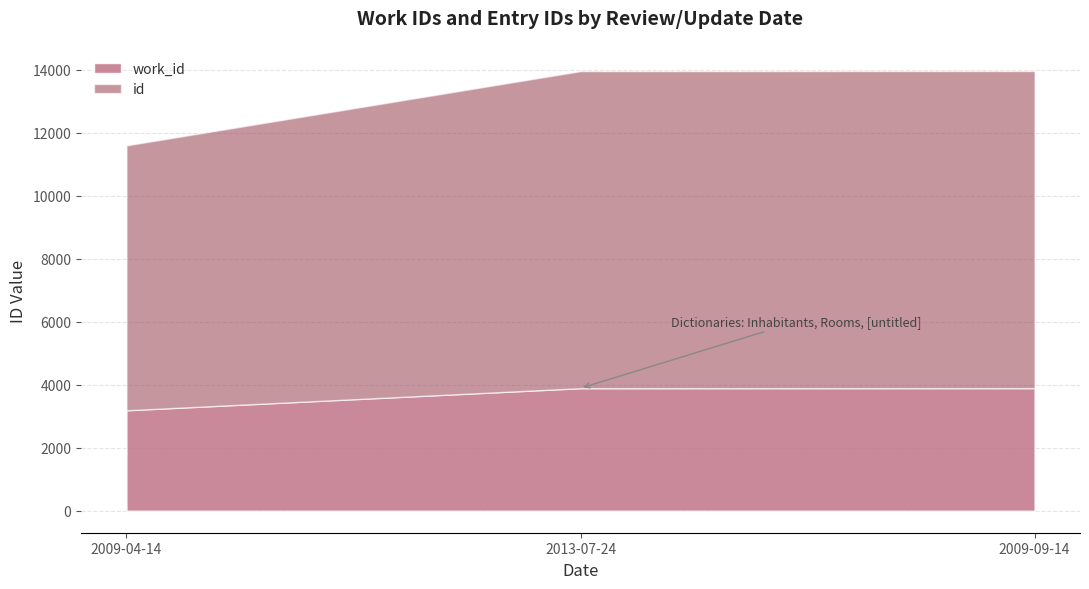

What is the sum of all work_id values?

10979